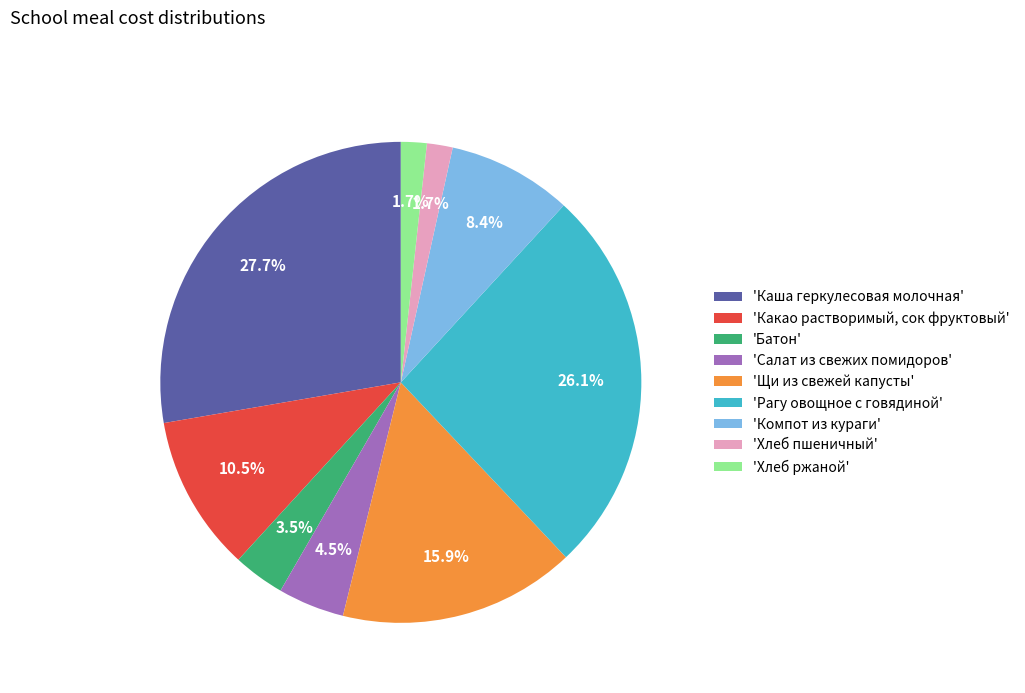

Between 'Компот из кураги' and 'Рагу овощное с говядиной', which is larger?

'Рагу овощное с говядиной'